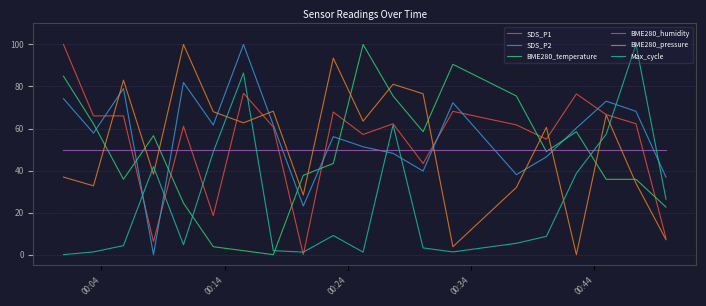

What is the maximum value for Max_cycle?

100.0